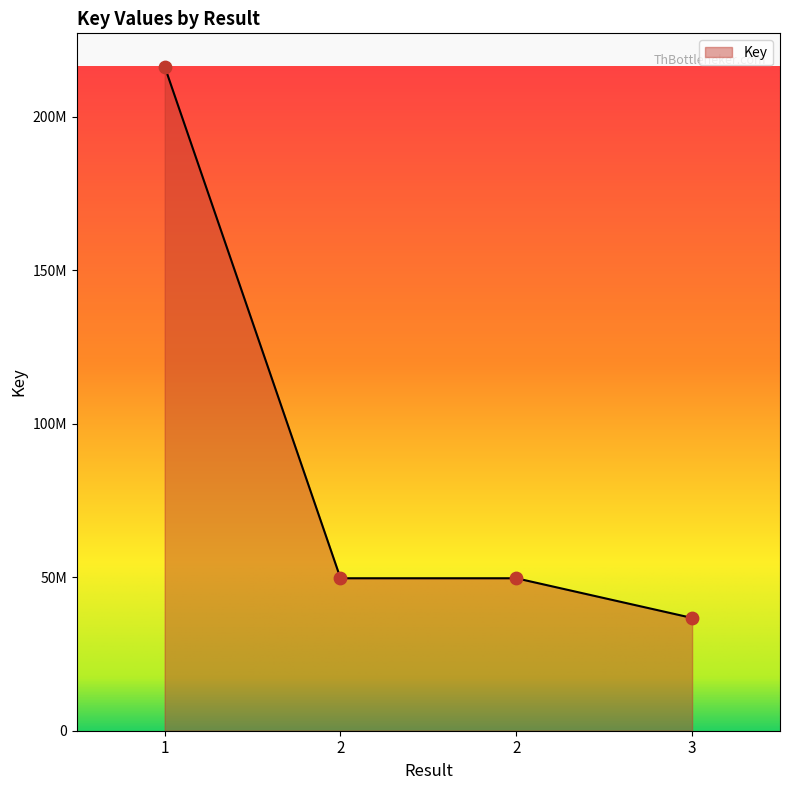

Between 3 and 2, which is larger?

2